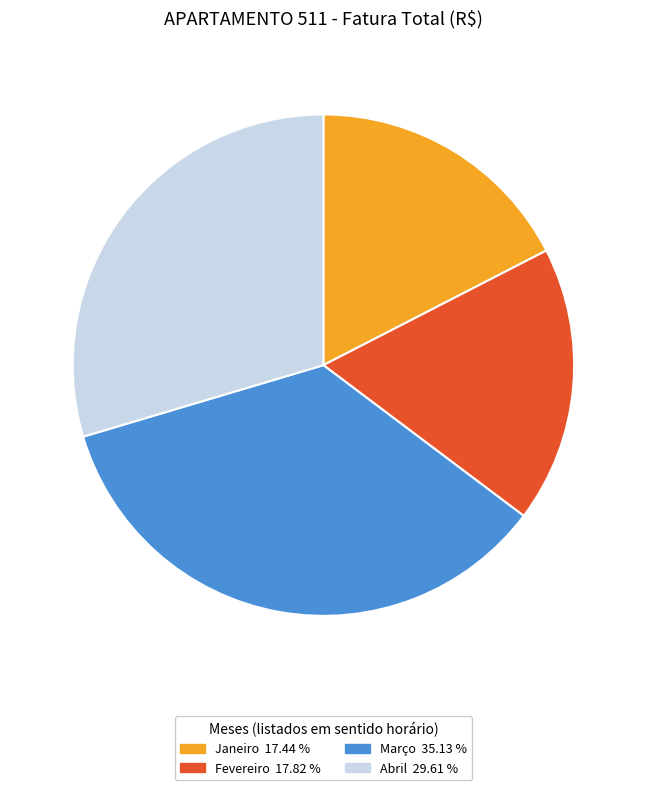

Which slice is the largest?

Março